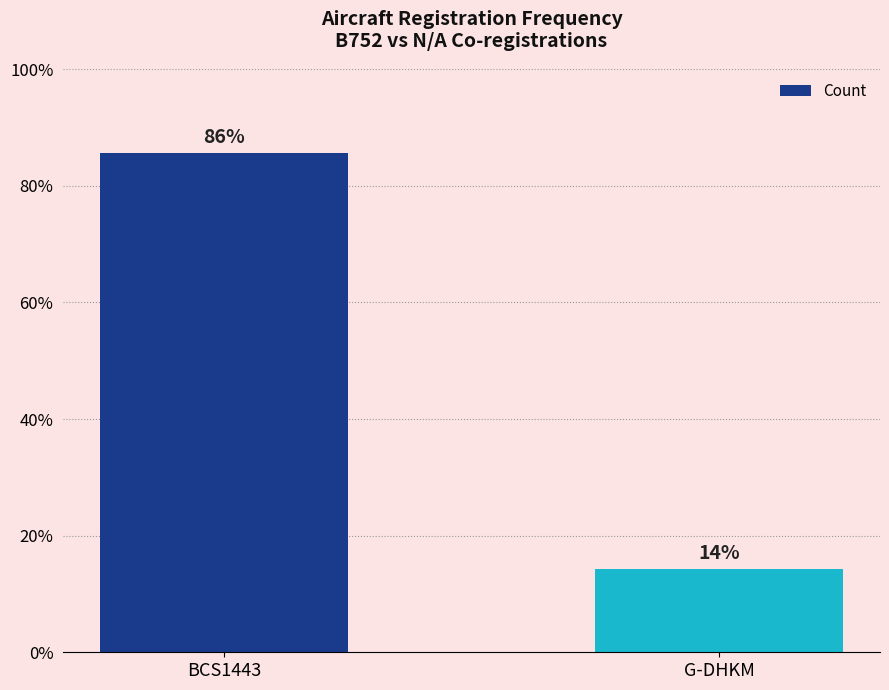

Which label corresponds to the smallest value in the chart?

G-DHKM